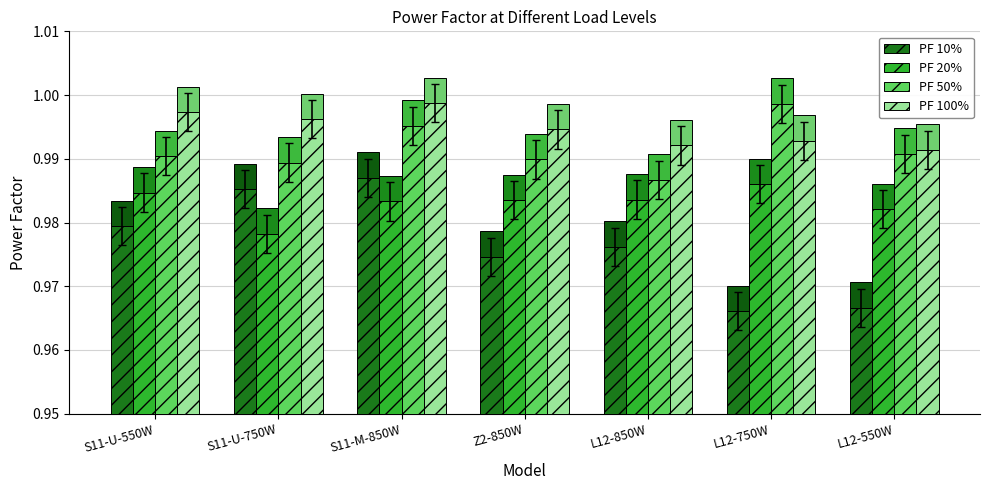

Reading left to right, transcribe all the data shown in this chart.

PF 10%: S11-U-550W=1.0	S11-U-750W=1.0	S11-M-850W=1.0	Z2-850W=1.0	L12-850W=1.0	L12-750W=1.0	L12-550W=1.0
PF 20%: S11-U-550W=1.0	S11-U-750W=1.0	S11-M-850W=1.0	Z2-850W=1.0	L12-850W=1.0	L12-750W=1.0	L12-550W=1.0
PF 50%: S11-U-550W=1.0	S11-U-750W=1.0	S11-M-850W=1.0	Z2-850W=1.0	L12-850W=1.0	L12-750W=1.0	L12-550W=1.0
PF 100%: S11-U-550W=1.0	S11-U-750W=1.0	S11-M-850W=1.0	Z2-850W=1.0	L12-850W=1.0	L12-750W=1.0	L12-550W=1.0